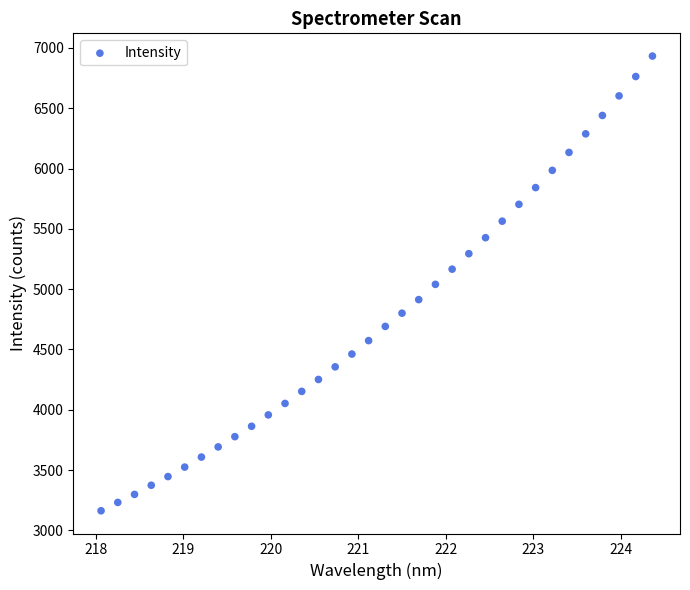

What is the range of Y values (max minus min)?

3771.0